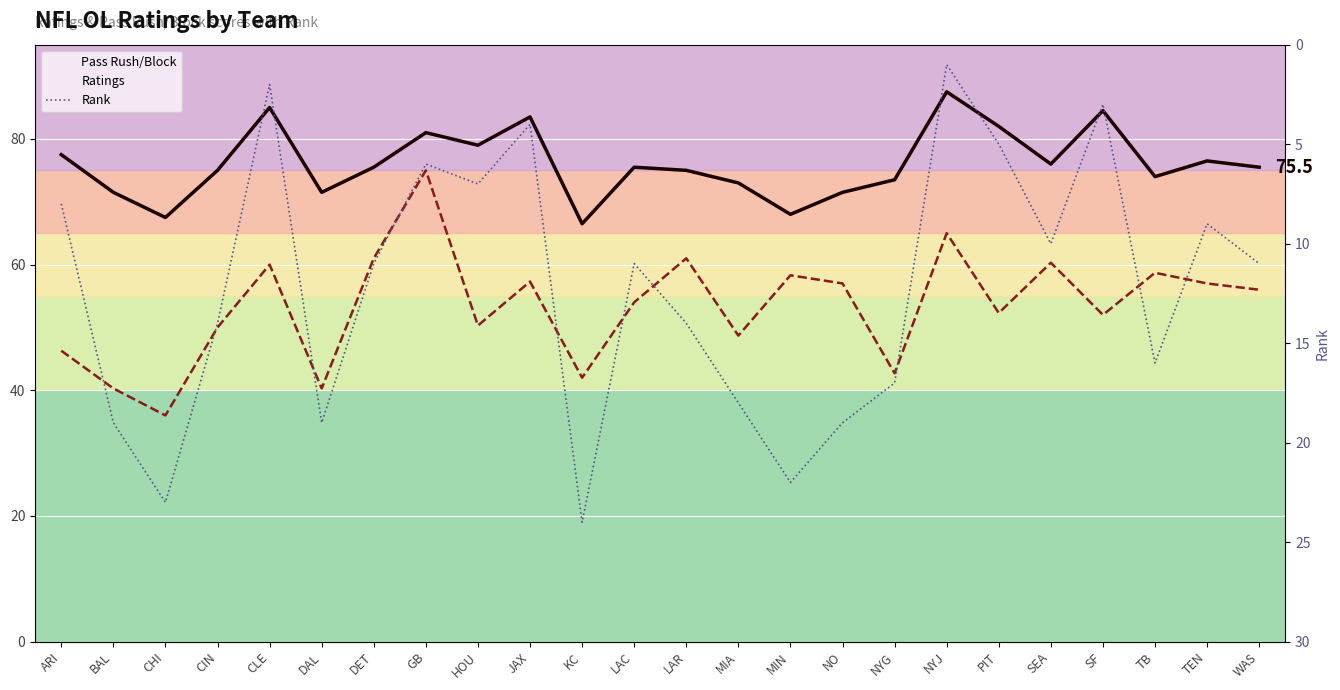

At which label does Rank reach its peak?

KC